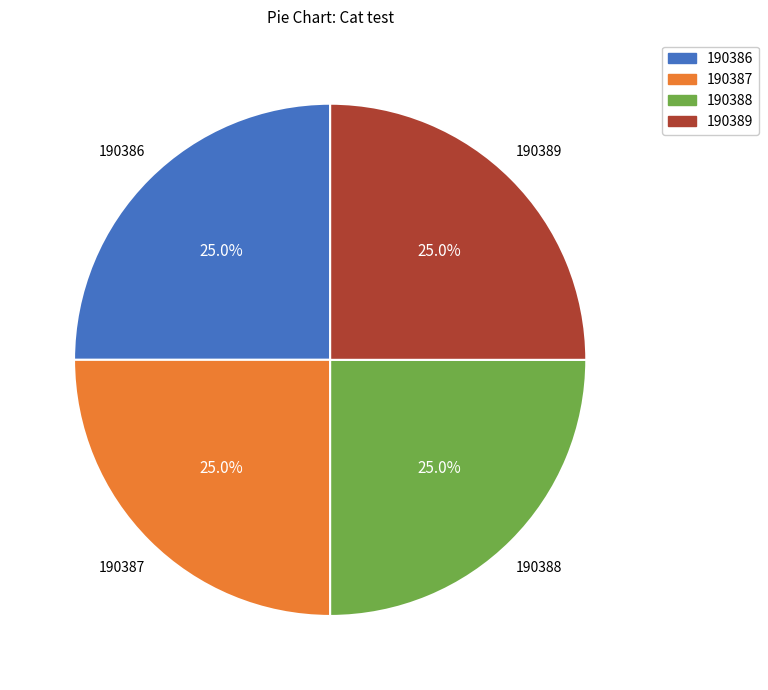

What percentage do 190387 and 190386 together represent?

50.0%